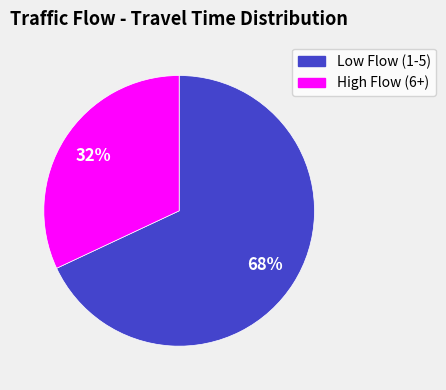

Rank the categories by value from lowest to highest.

High Flow (6+), Low Flow (1-5)